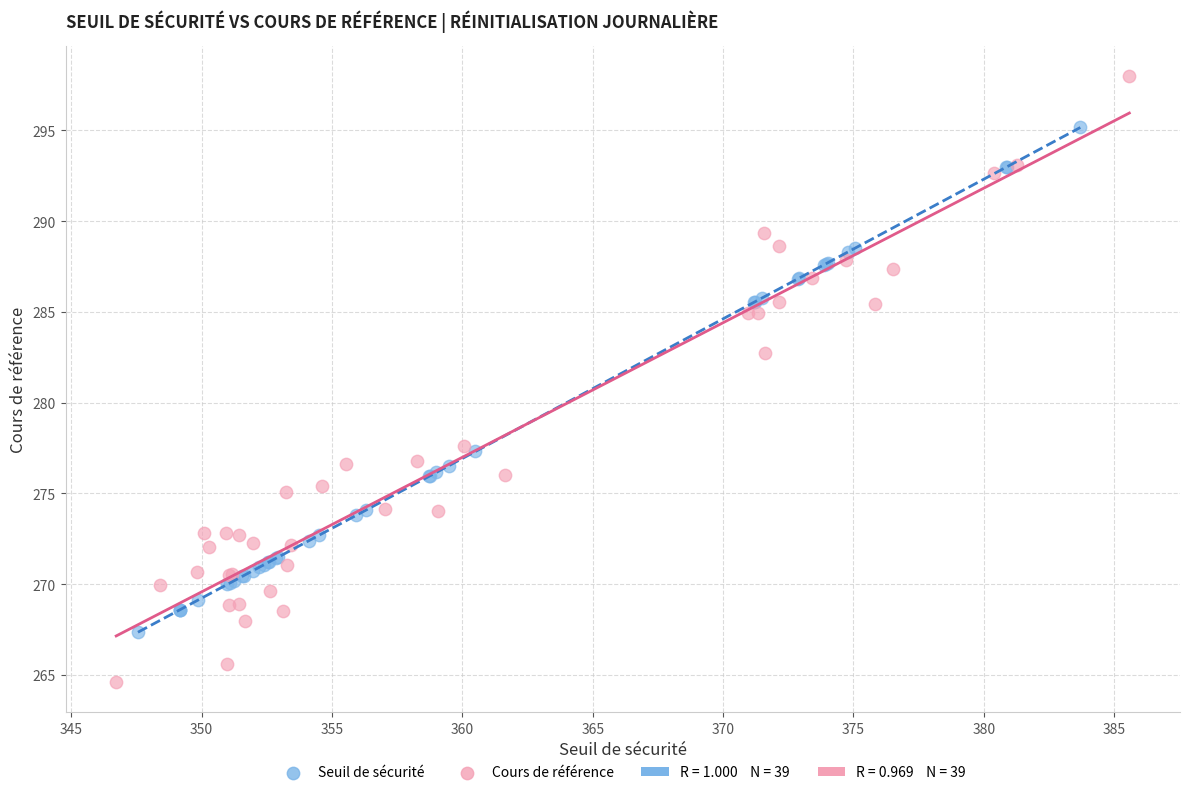

Which series contains the highest Y value?

Cours de référence